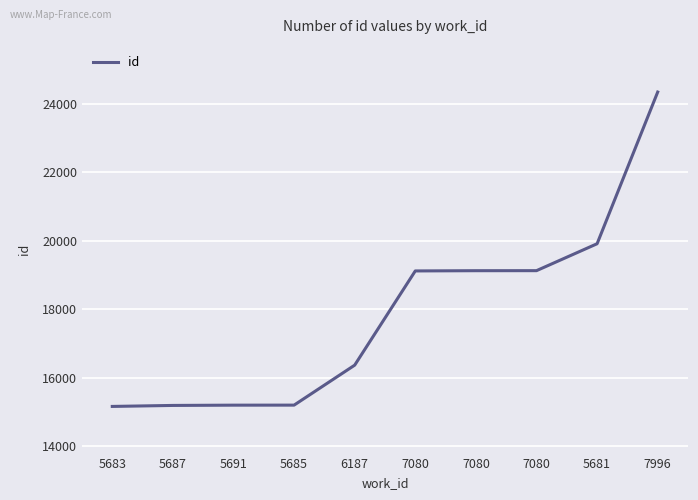

What is the sum of the values at 5685 and 7080?

34323